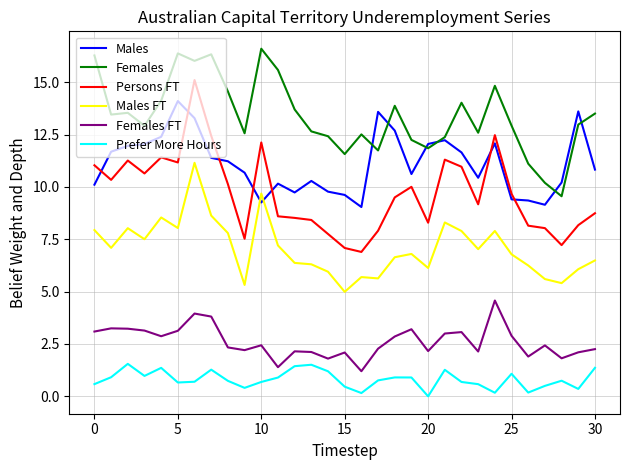

List the series in order of their peak value, highest first.

Females, Persons FT, Males, Males FT, Females FT, Prefer More Hours